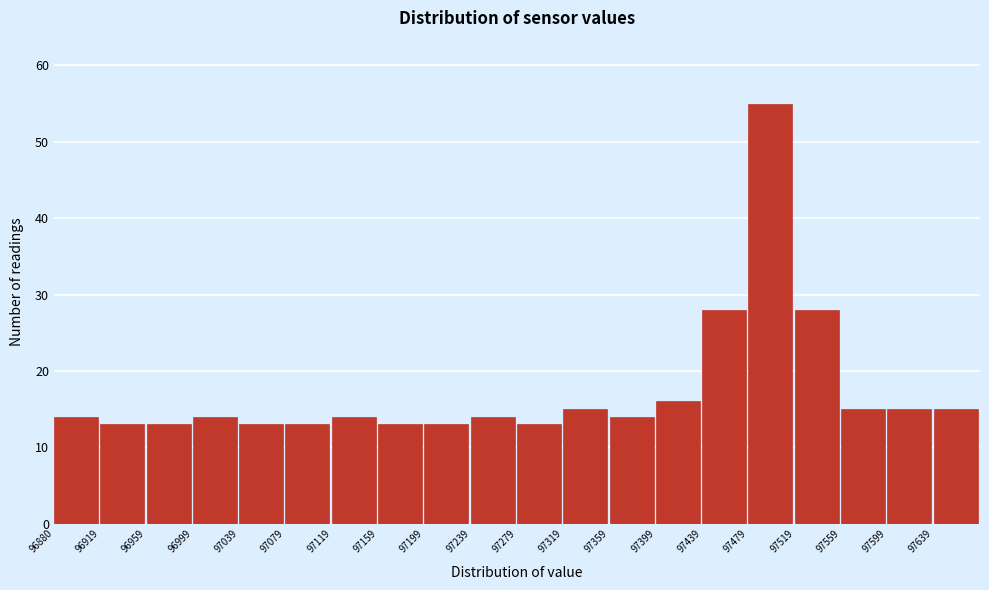

Over which range of the x-axis is the bar tallest?

97480 to 97520